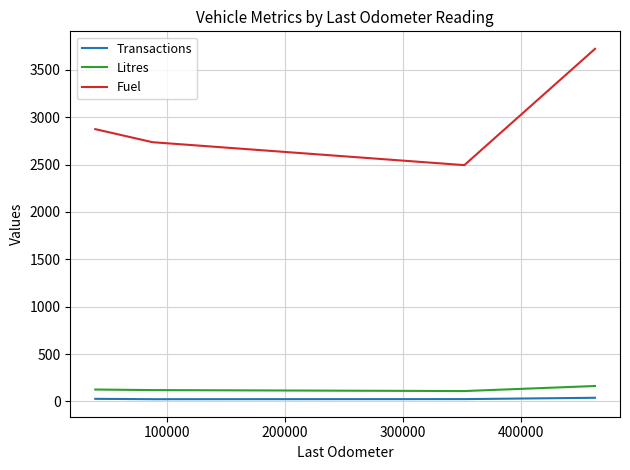

What are all the series names shown in the legend?

Transactions, Litres, Fuel